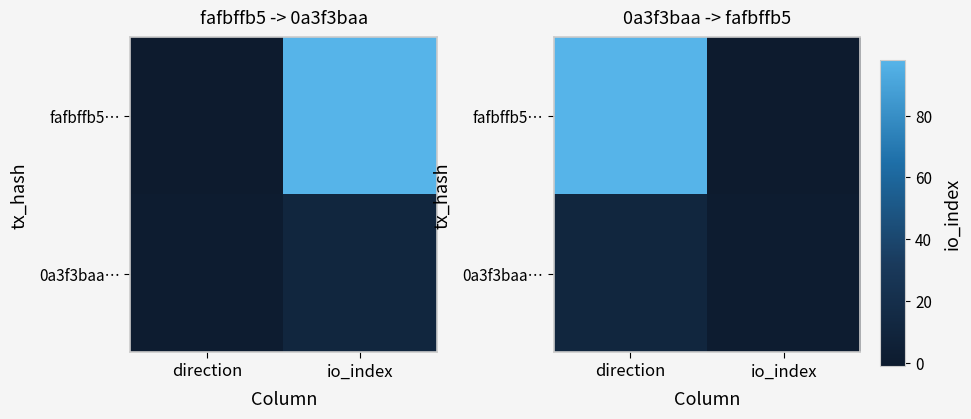

What is the maximum value shown in the chart?

98